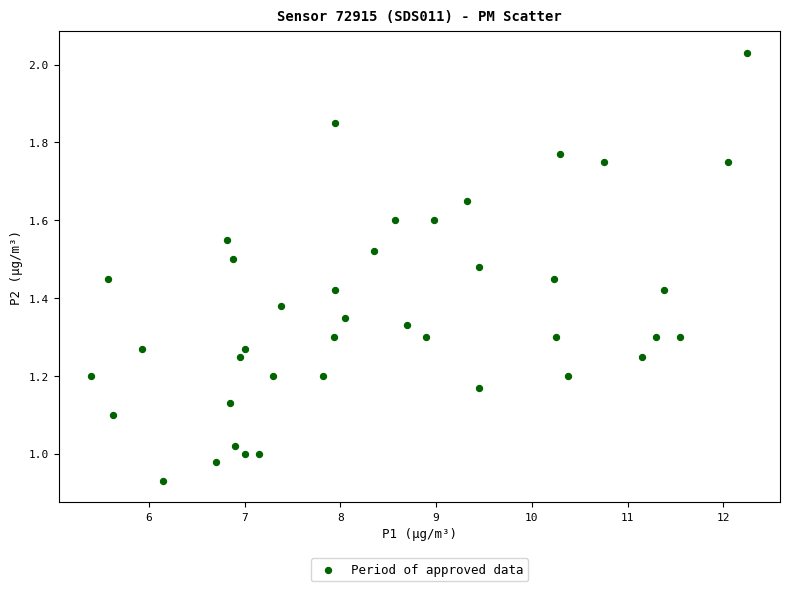

What is the range of X values (max minus min)?

6.8